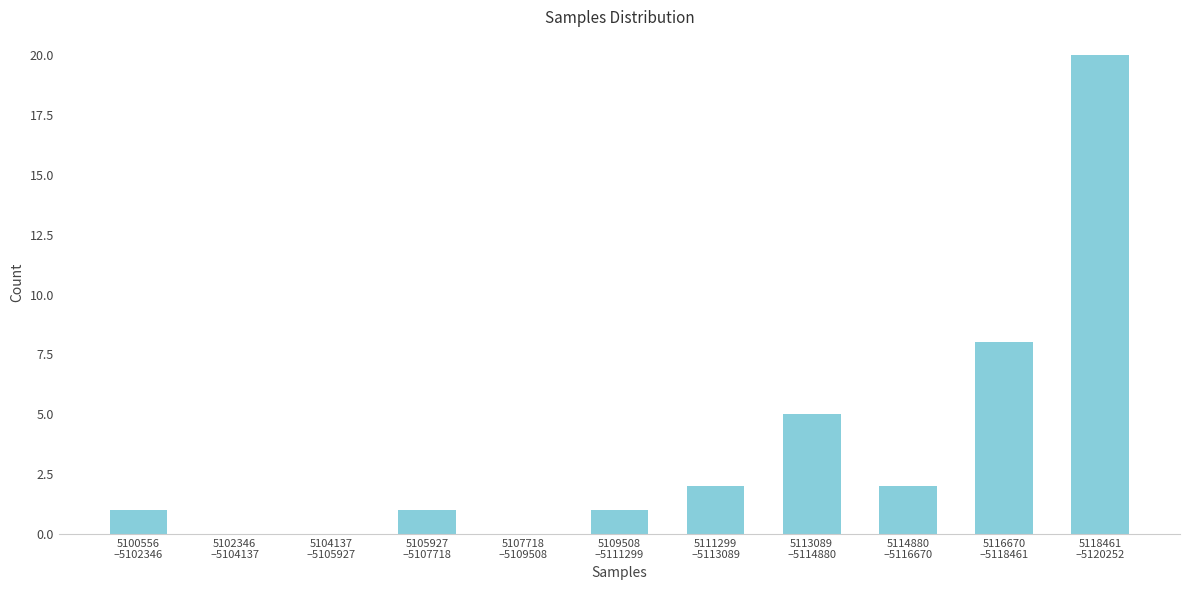

What is the sum of all values?

40